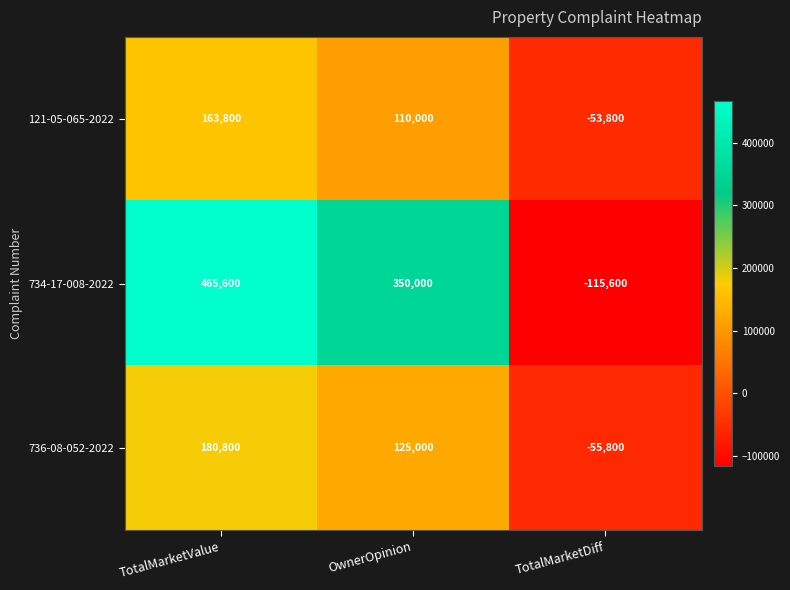

What is the minimum value shown in the chart?

-115600